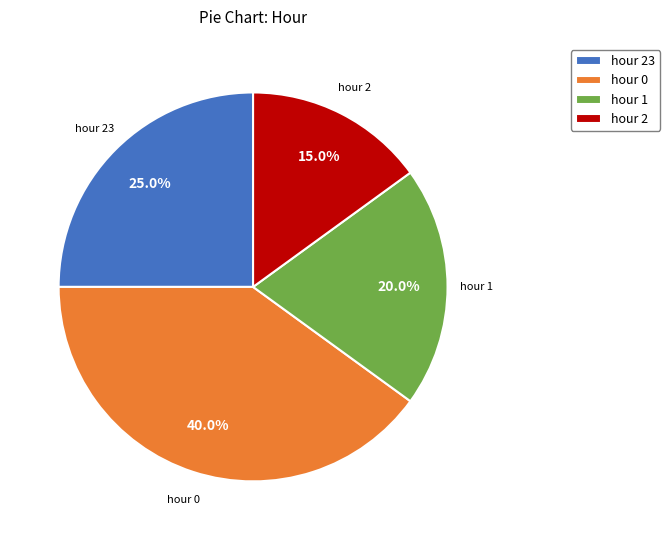

To the nearest percent, what is the average slice percentage?

25%